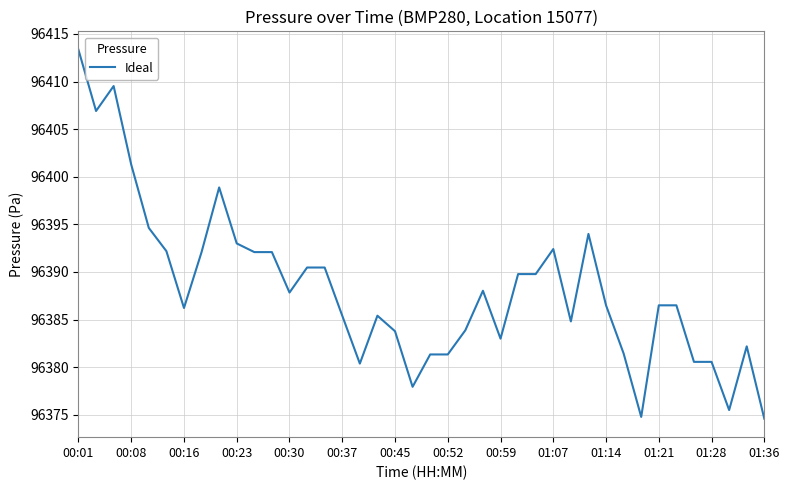

What is the minimum value shown in the chart?

96374.6